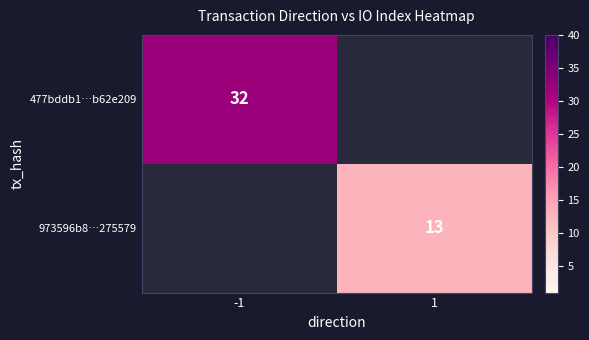

Count the number of categories in the chart.

2